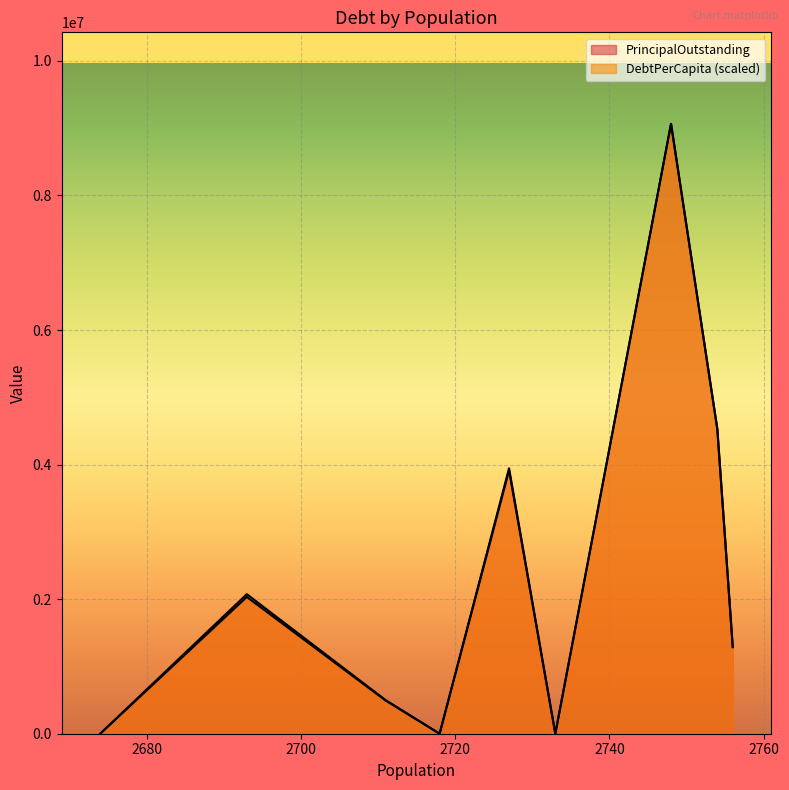

Rank the series by their maximum value, from lowest to highest.

DebtPerCapita, PrincipalOutstanding